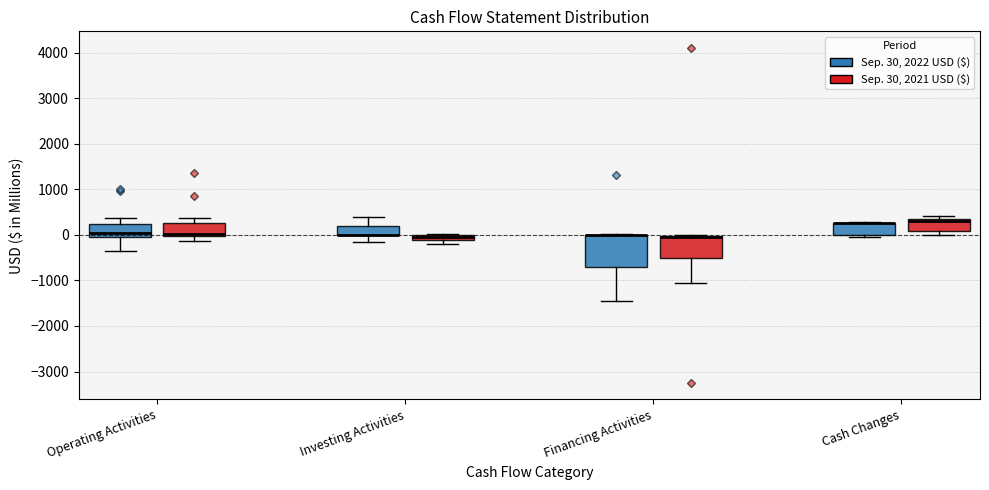

Comparing the boxes themselves (not the whiskers), which one is the tallest?

Financing Activities (Sep. 30, 2022 USD ($))